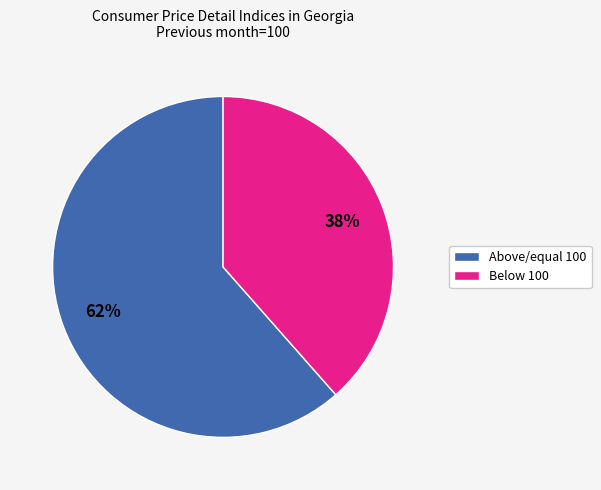

How many segments does this pie chart have?

2